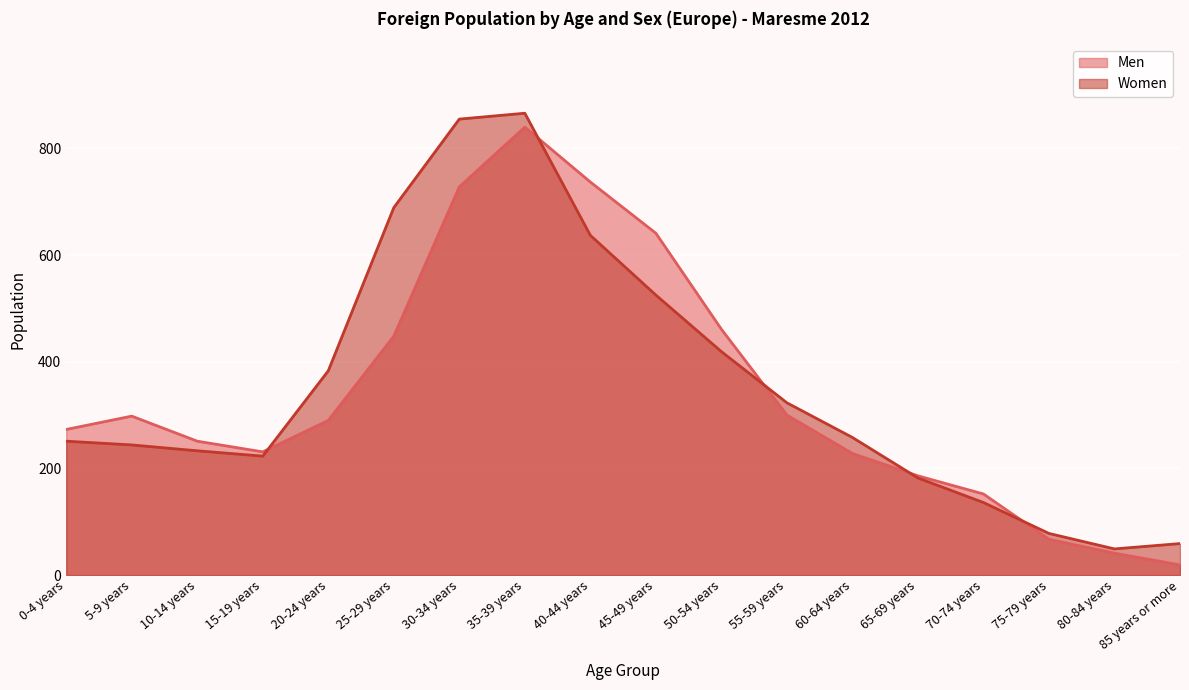

The Men series shows 330 at 65-69 years. True or false?

False